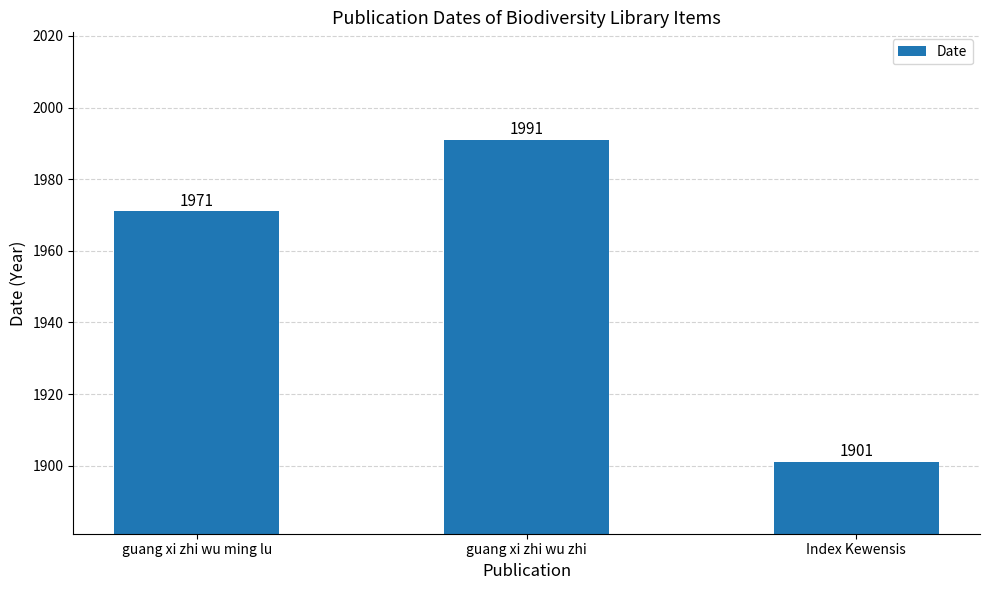

True or false: the data shows 1991 at guang xi zhi wu zhi.

True